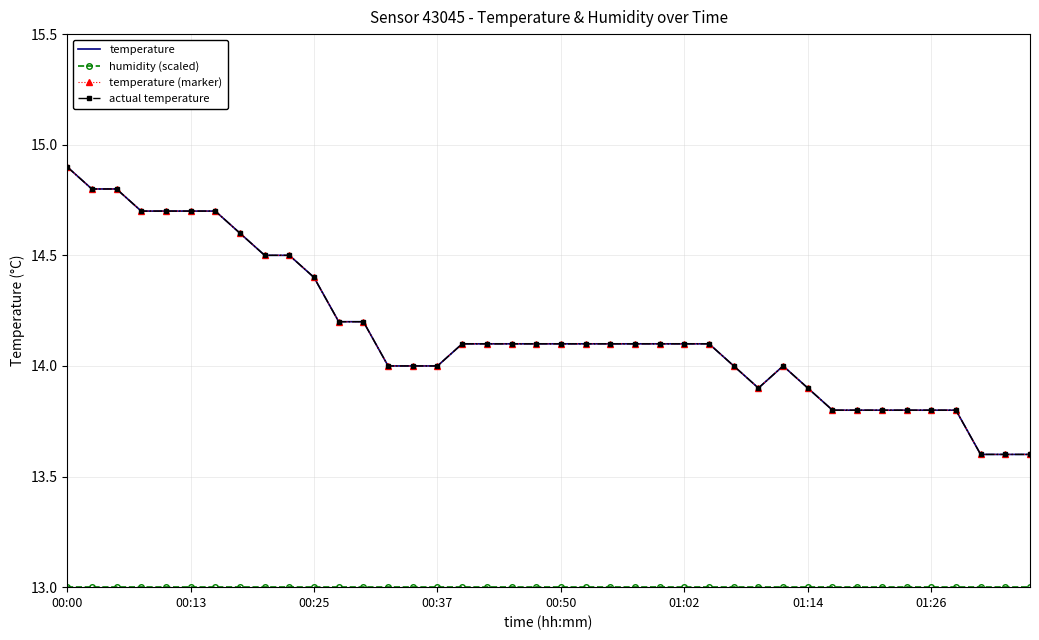

How many interior local peaks does the actual temperature series have?

1